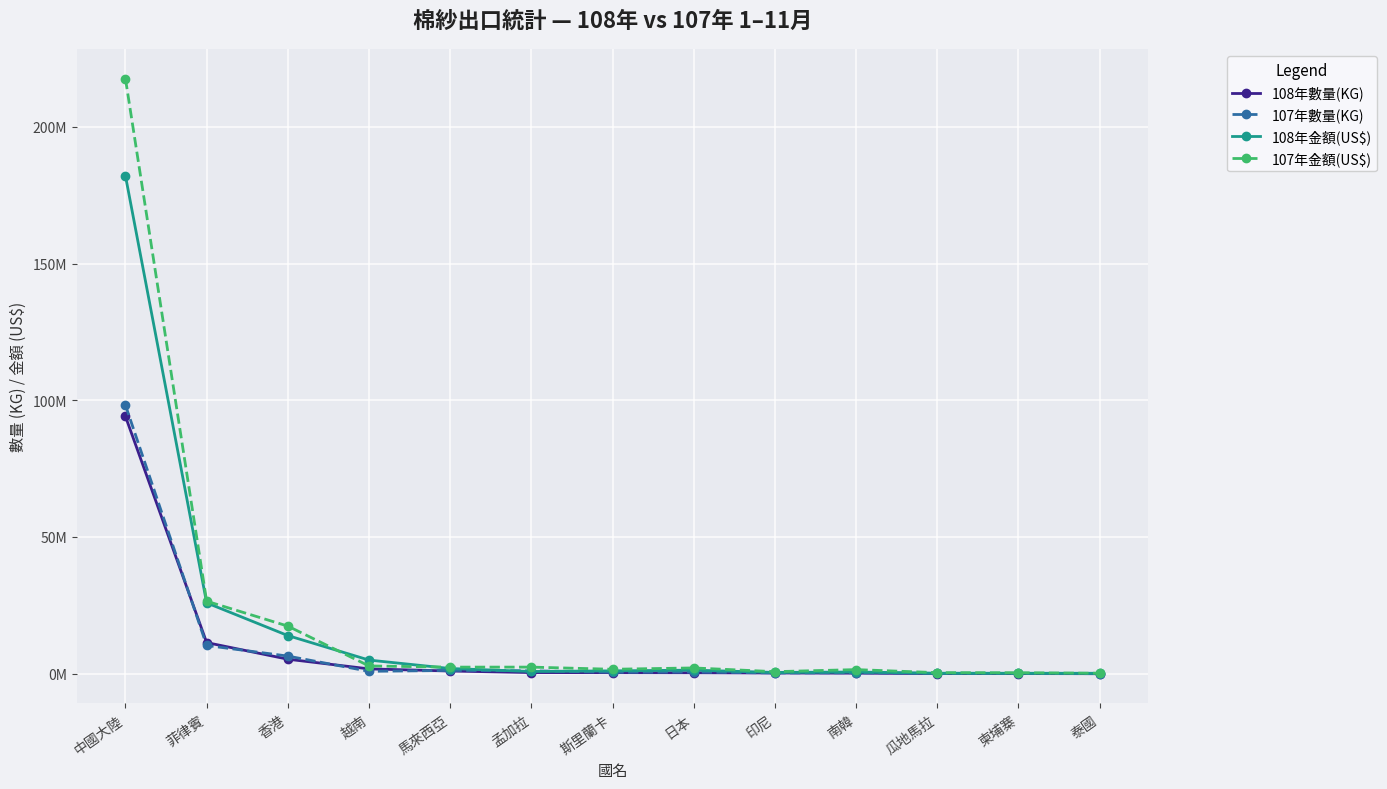

Does the chart have visible grid lines?

Yes